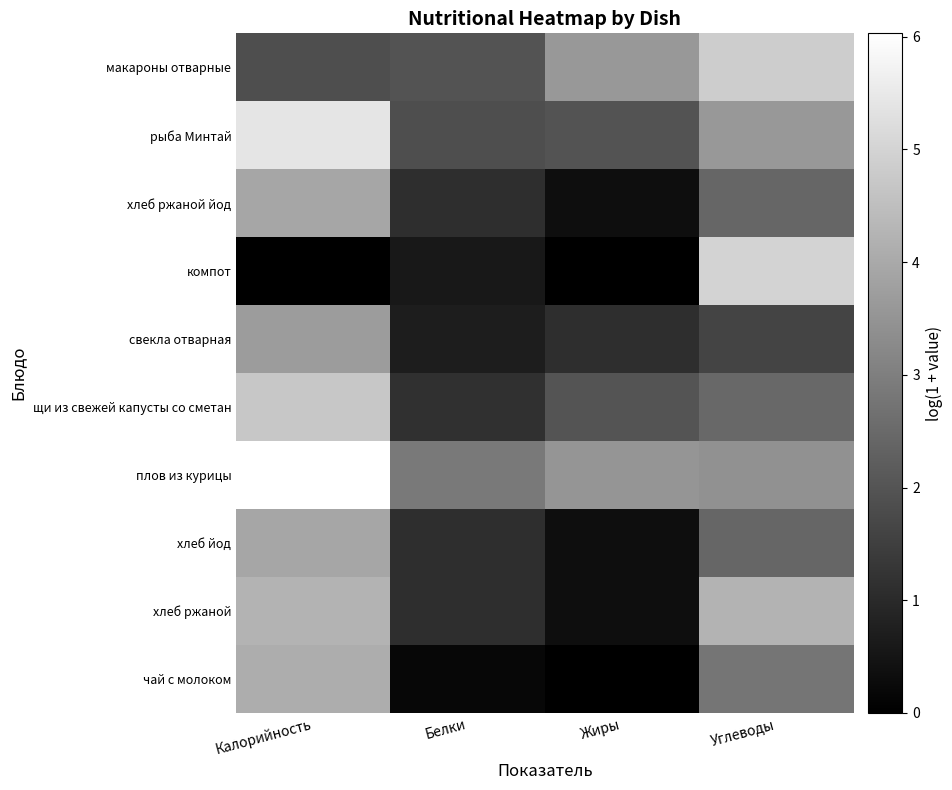

What is the spread (max minus min) of values at Калорийность?

6.0